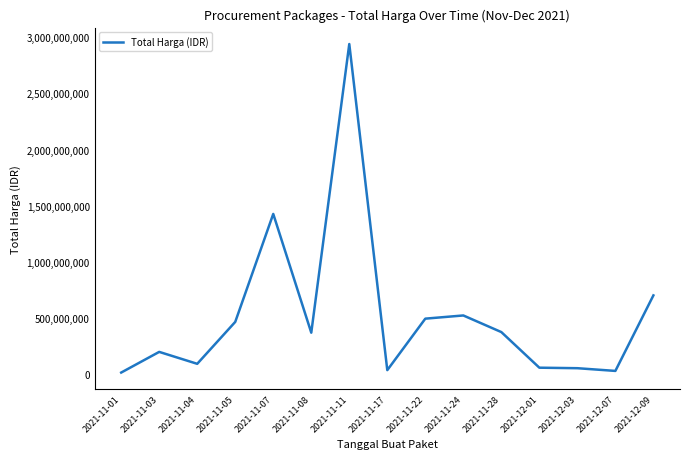

Where is the data nearest to the value 1476110370?

2021-11-07